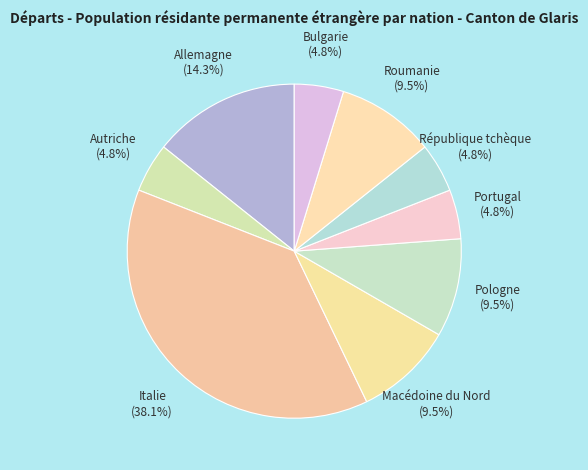

Does any single category account for the majority?

No